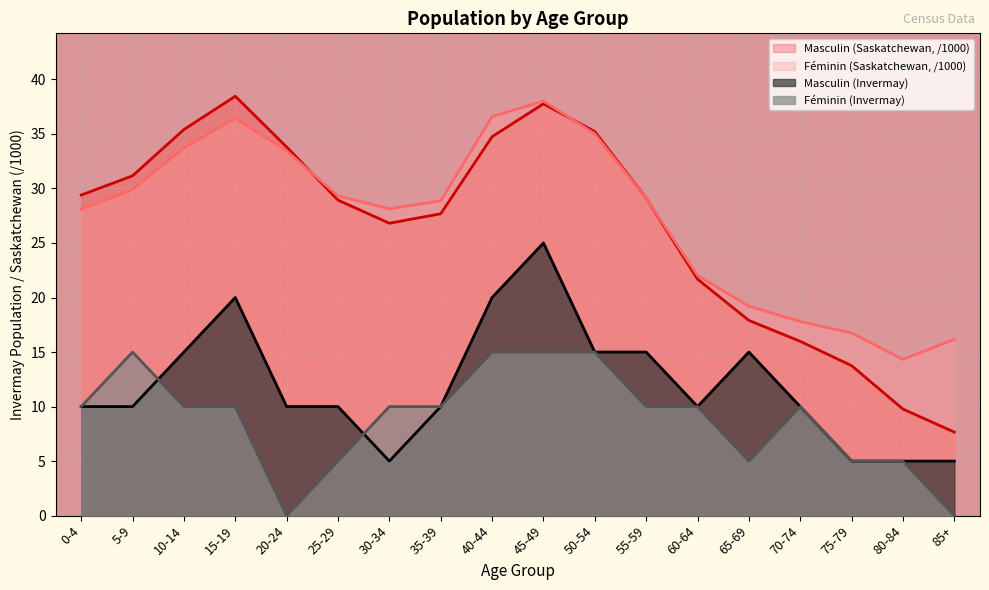

What are all the series names shown in the legend?

Masculin (Saskatchewan, /1000), Féminin (Saskatchewan, /1000), Masculin (Invermay), Féminin (Invermay)